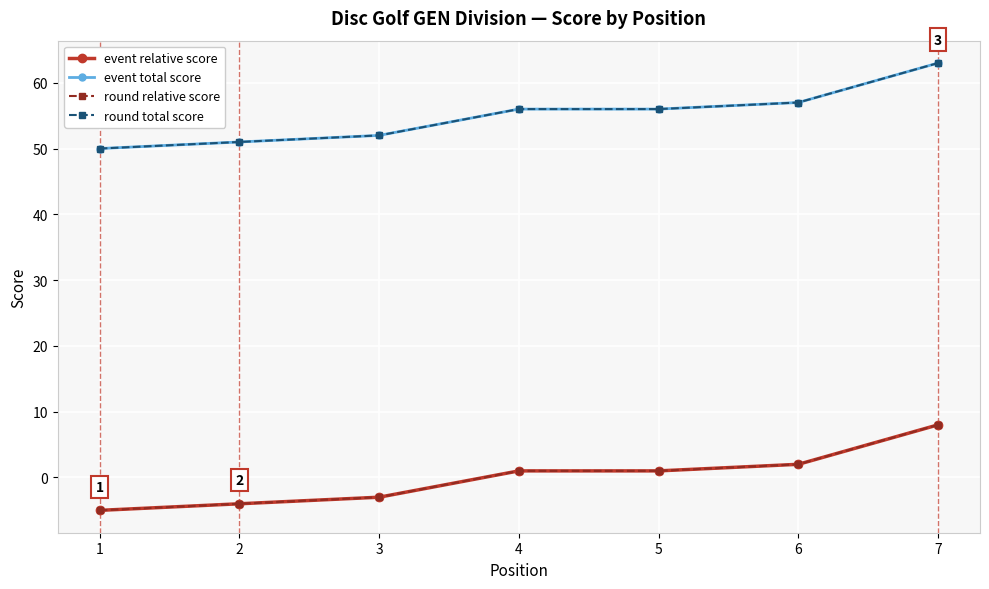

Does the chart have visible grid lines?

Yes